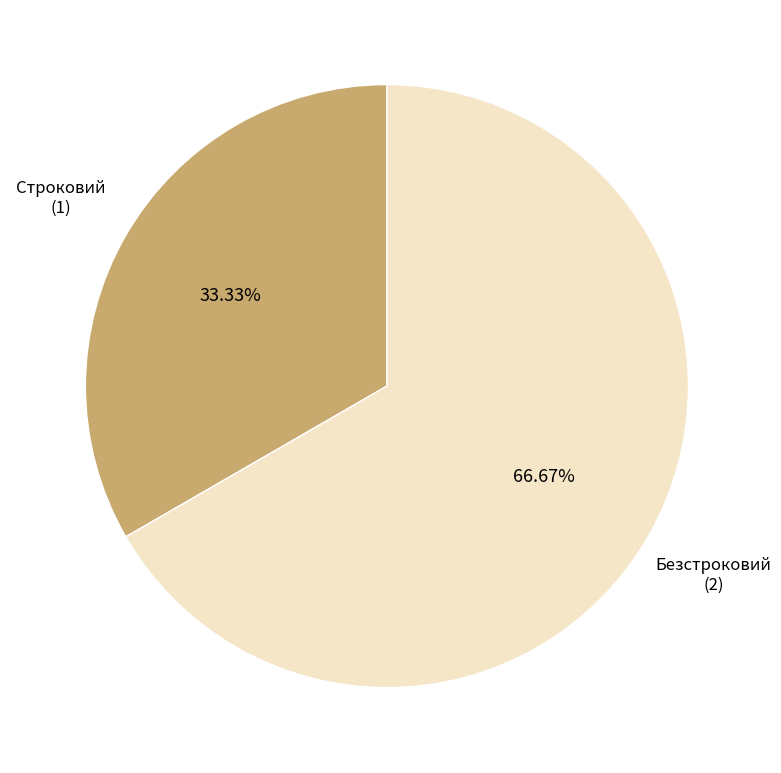

Is there a majority slice in this chart?

Yes